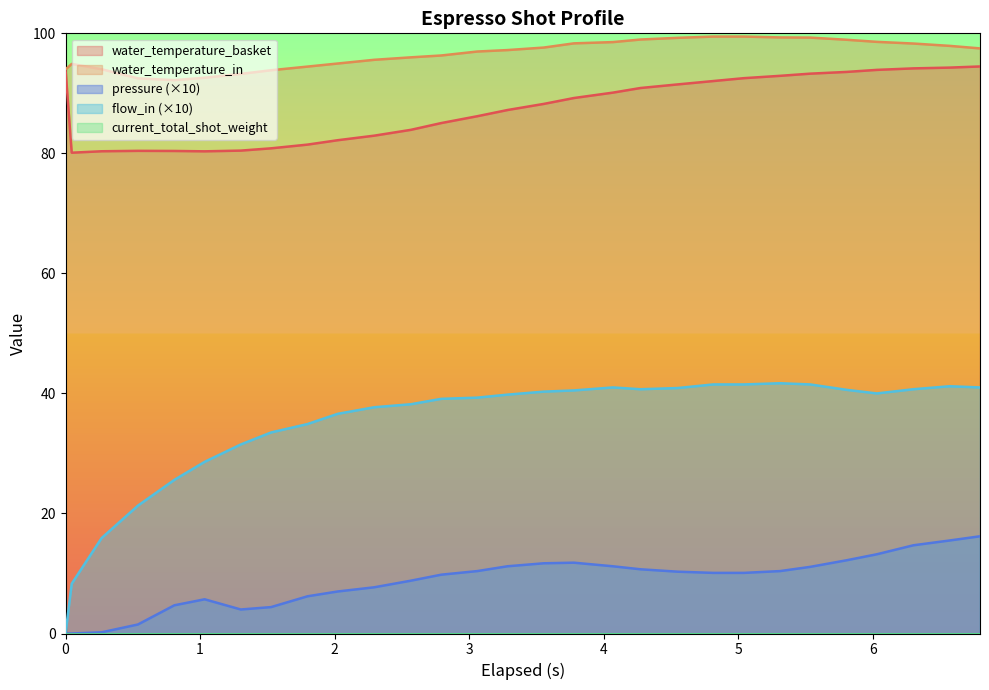

What is the highest value of the water_temperature_basket series?

94.5